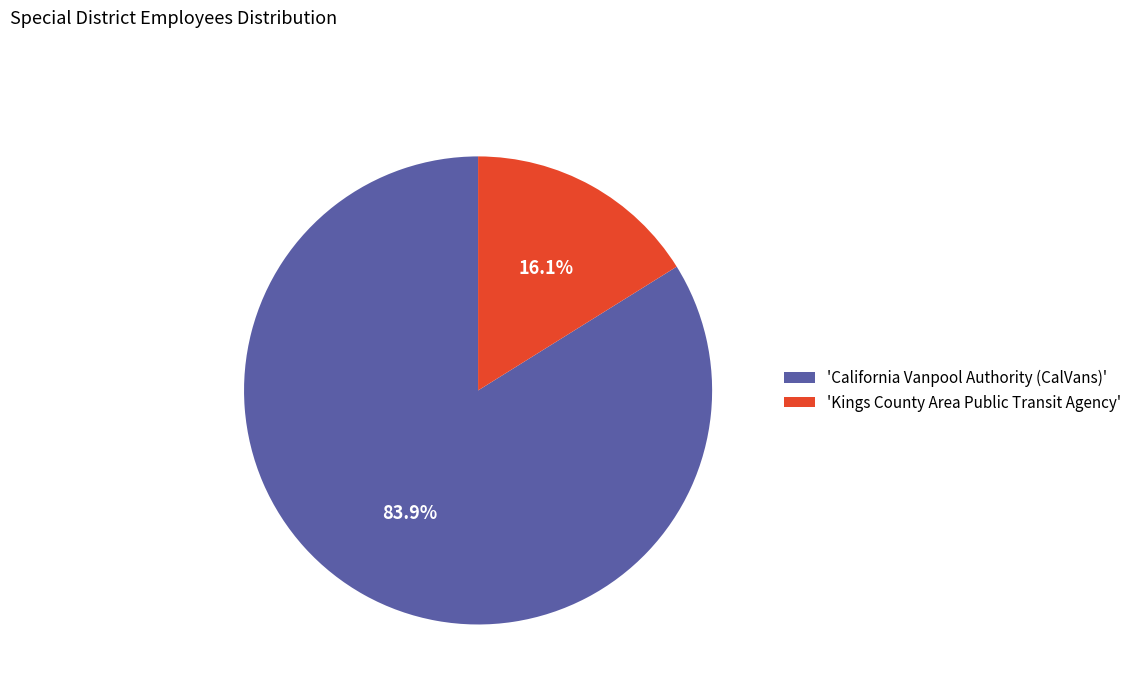

Rank the categories by value from lowest to highest.

'Kings County Area Public Transit Agency', 'California Vanpool Authority (CalVans)'